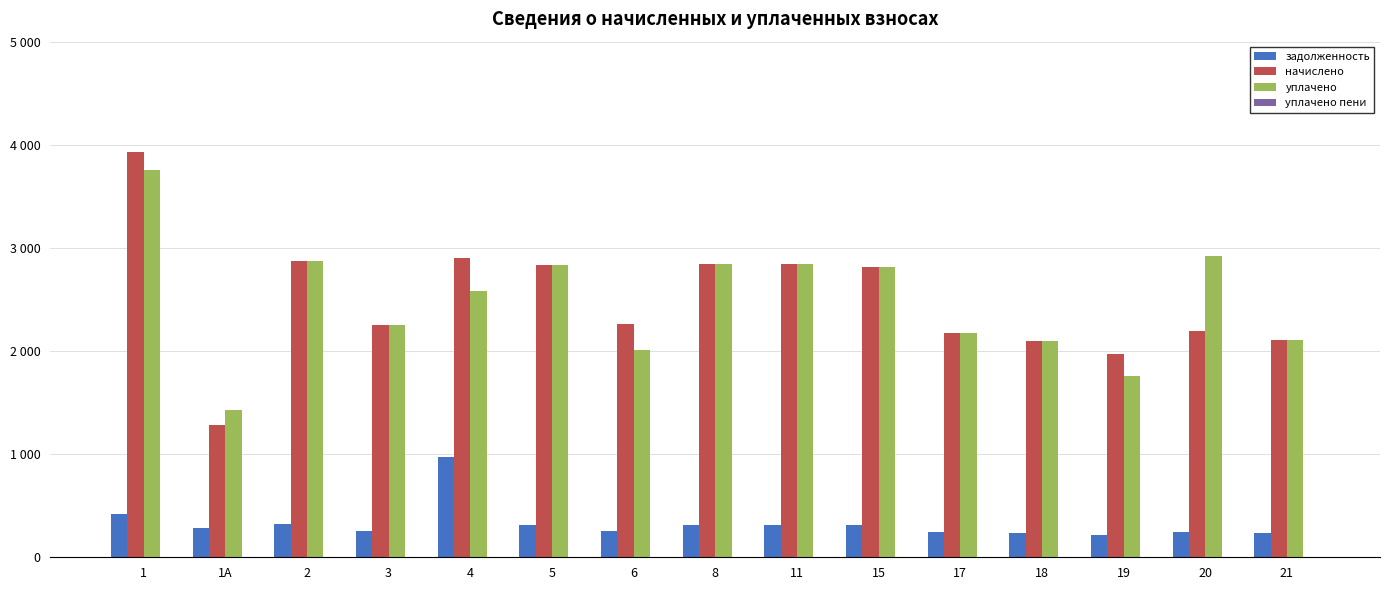

Reading left to right, transcribe all the data shown in this chart.

задолженность: 1=422.4	1А=284.6	2=319.1	3=250.7	4=968.1	5=315.4	6=251.8	8=315.9	11=315.9	15=313.2	17=241.2	18=232.7	19=219.4	20=243.3	21=233.7
начислено: 1=3925.7	1А=1283.1	2=2871.5	3=2256.2	4=2900.2	5=2838.2	6=2265.8	8=2842.9	11=2842.9	15=2819.1	17=2170.3	18=2094.0	19=1974.8	20=2189.4	21=2103.6
уплачено: 1=3760.0	1А=1425.3	2=2871.5	3=2256.2	4=2578.3	5=2838.2	6=2014.5	8=2842.9	11=2842.9	15=2819.1	17=2170.3	18=2094.0	19=1755.4	20=2919.2	21=2103.6
уплачено пени: 1=0.0	1А=1.5	2=0.0	3=0.3	4=6.4	5=0.0	6=3.8	8=0.0	11=0.0	15=0.0	17=0.0	18=0.0	19=0.0	20=0.0	21=0.0